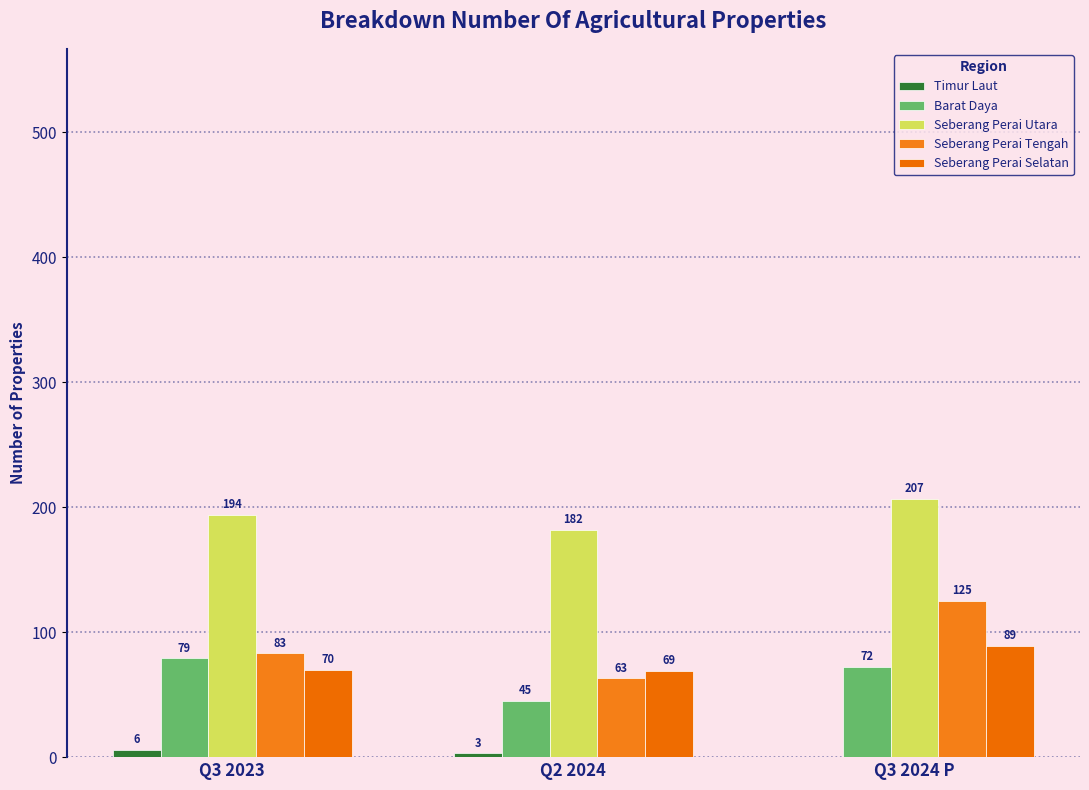

Is it true that Seberang Perai Selatan equals 110 at Q3 2023?

False